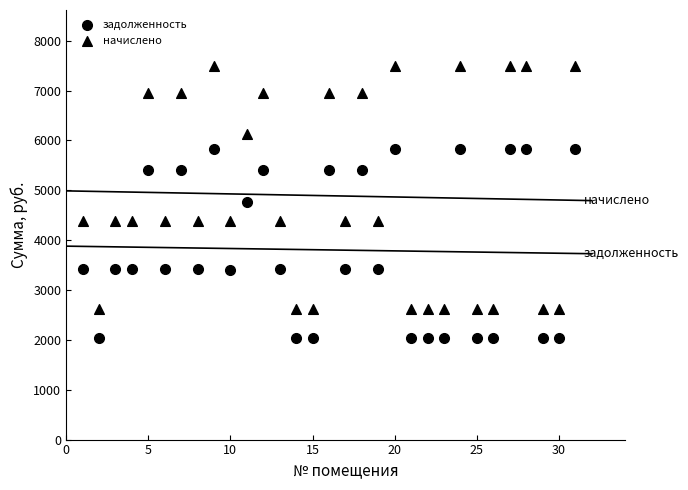

How many data points are displayed?

62